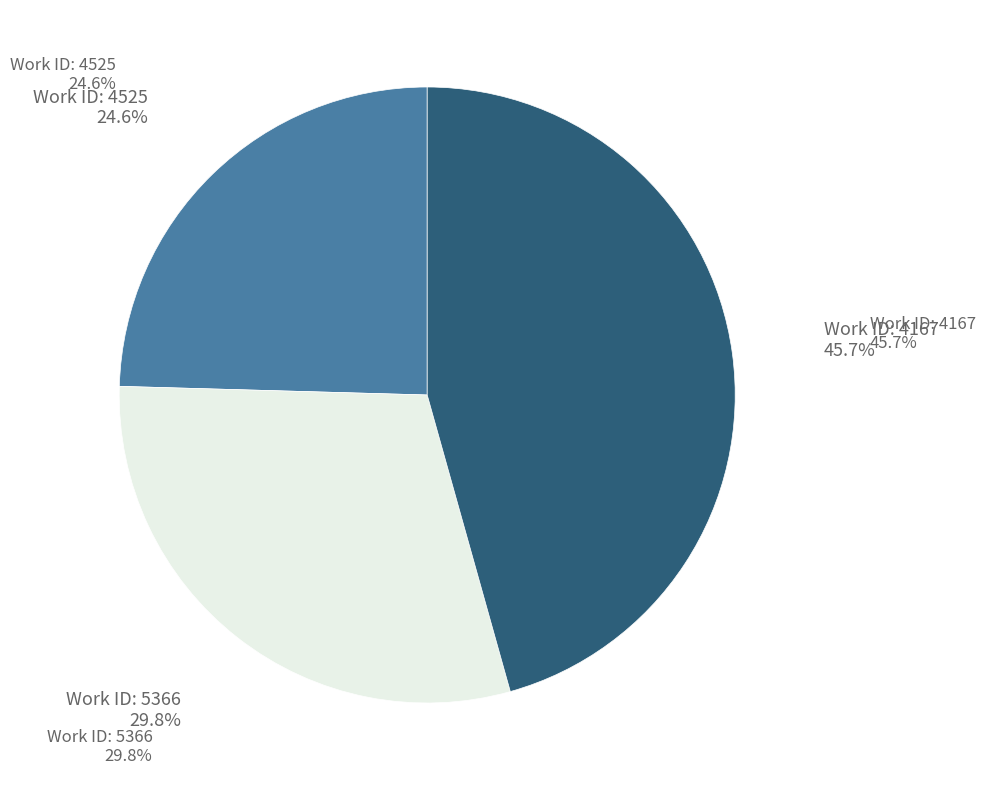

What percentage is the 5366 slice, to the nearest percent?

30%